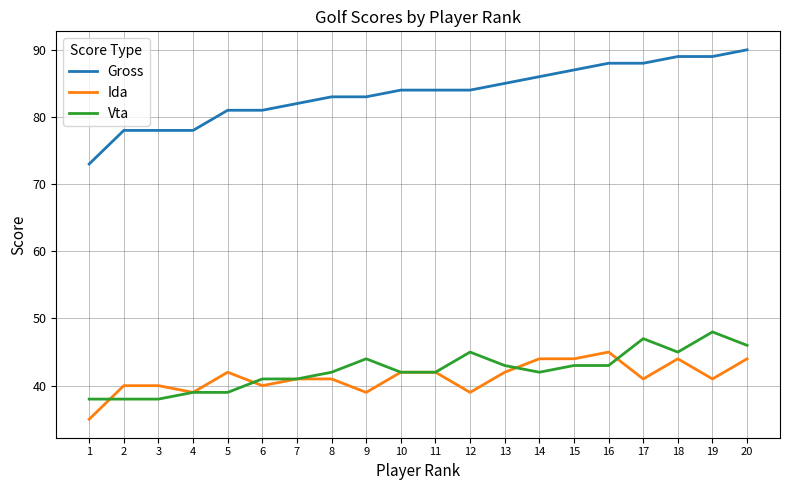

True or false: Gross and Ida intersect in this chart.

False